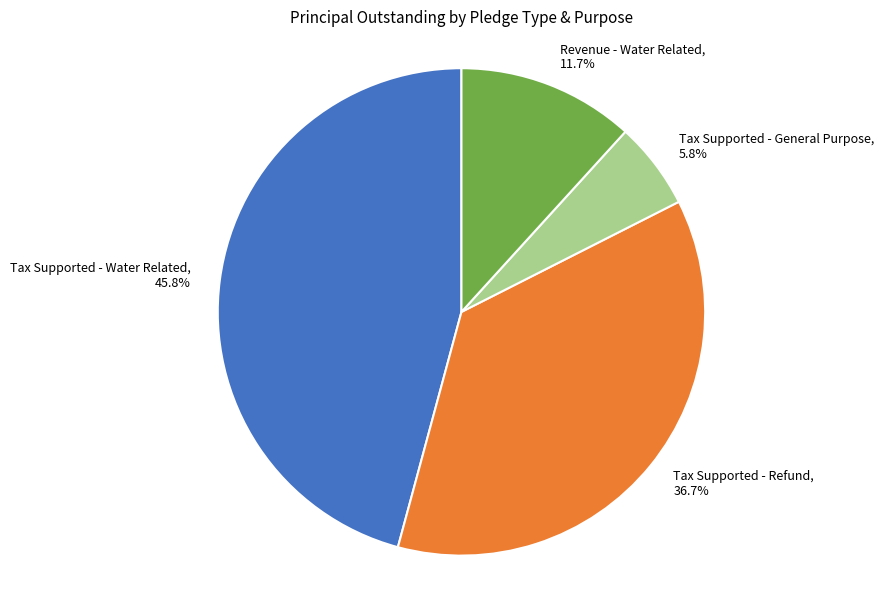

Which slice is the smallest?

Tax Supported - General Purpose